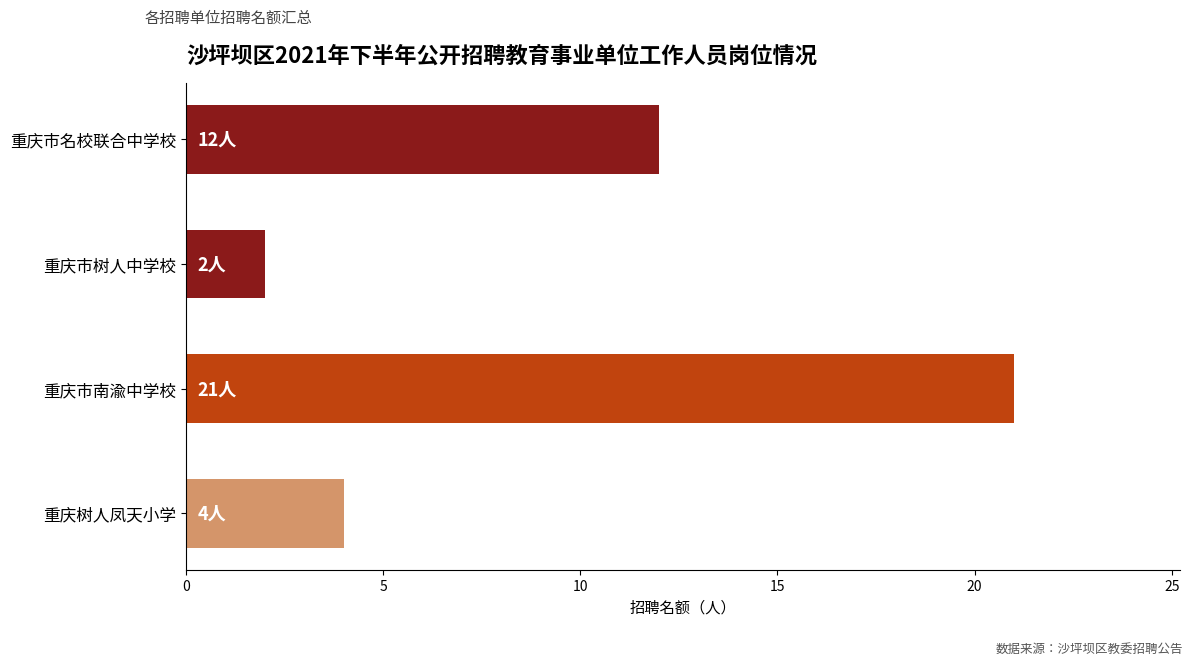

Which has a higher value, 重庆市南渝中学校 or 重庆市名校联合中学校?

重庆市南渝中学校